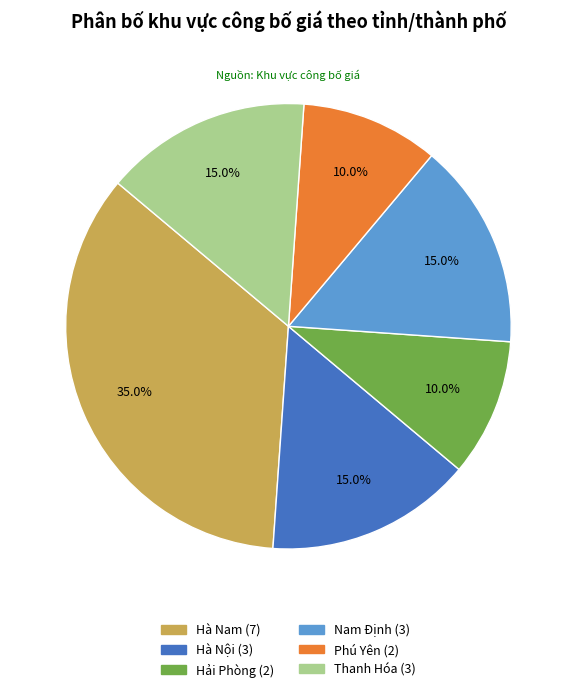

What is the largest slice in the pie chart?

Hà Nam